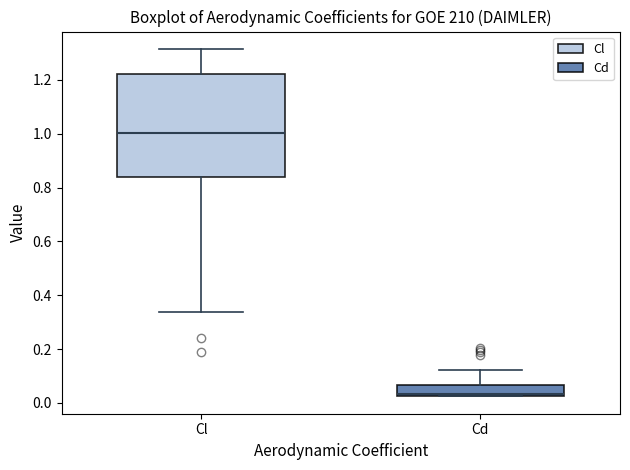

Reading left to right, transcribe this box plot: for each box, give where its median line is, the range the box spans, and where its two whiskers end, as read against the y-axis. The values are not printed on the chart, so give them approximately, as read against the axis.

Cl: median 1.00, box 0.84 to 1.22, whiskers 0.34 to 1.32
Cd: median 0.04, box 0.02 to 0.06, whiskers 0.02 to 0.12